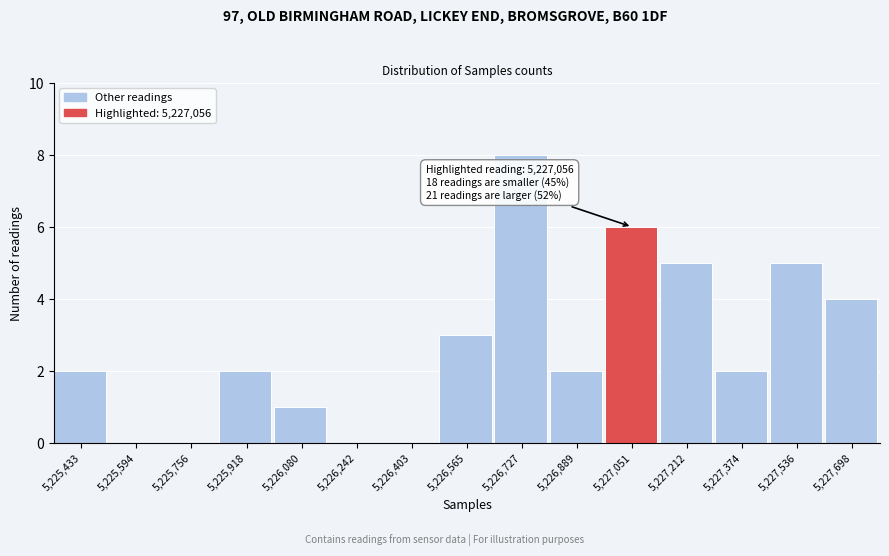

Reading left to right, list all the values displayed in this chart.

5,225,433=2	5,225,594=0	5,225,756=0	5,225,918=2	5,226,080=1	5,226,242=0	5,226,403=0	5,226,565=3	5,226,727=8	5,226,889=2	5,227,051=6	5,227,212=5	5,227,374=2	5,227,536=5	5,227,698=4